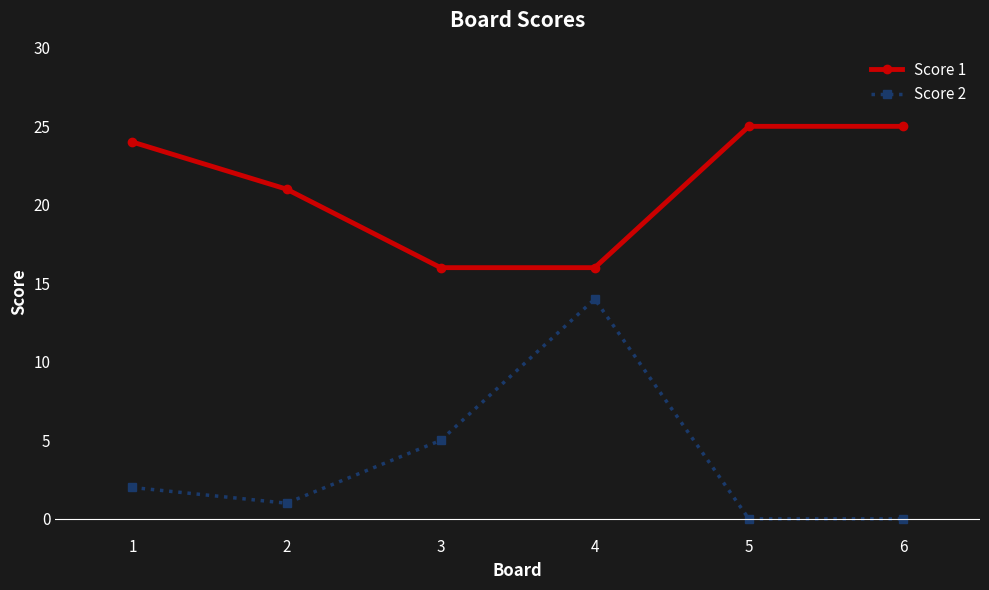

Reading left to right, list all the values displayed in this chart.

Score 1: 24	21	16	16	25	25
Score 2: 2	1	5	14	0	0